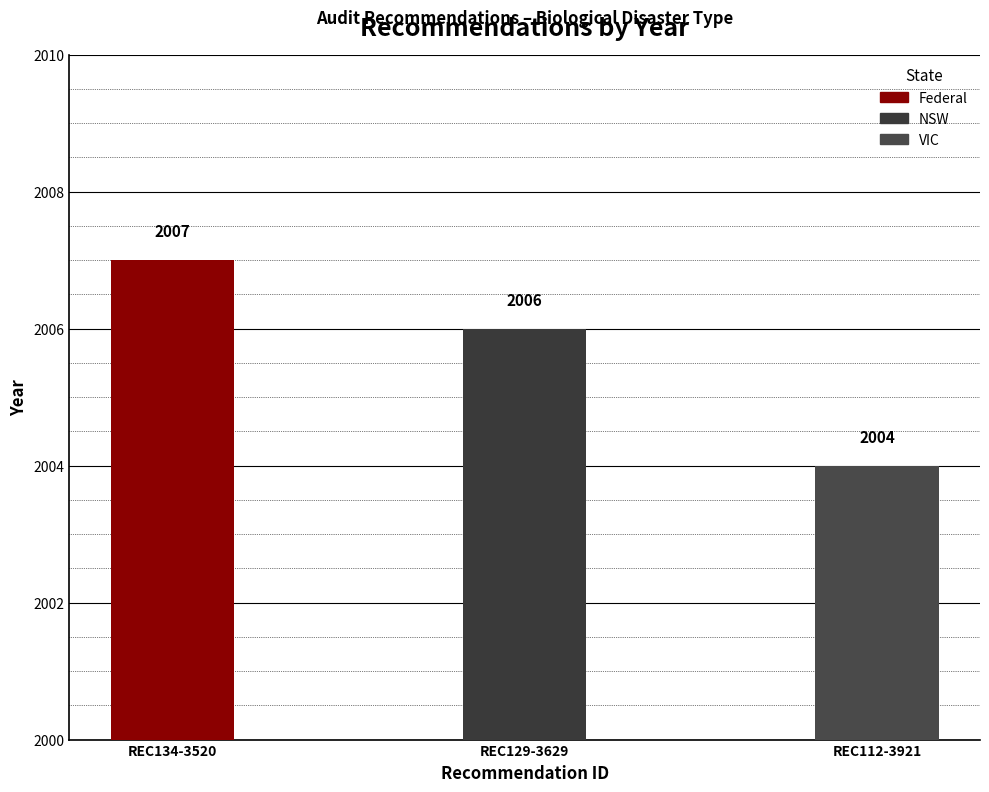

How many bars are there in total?

3